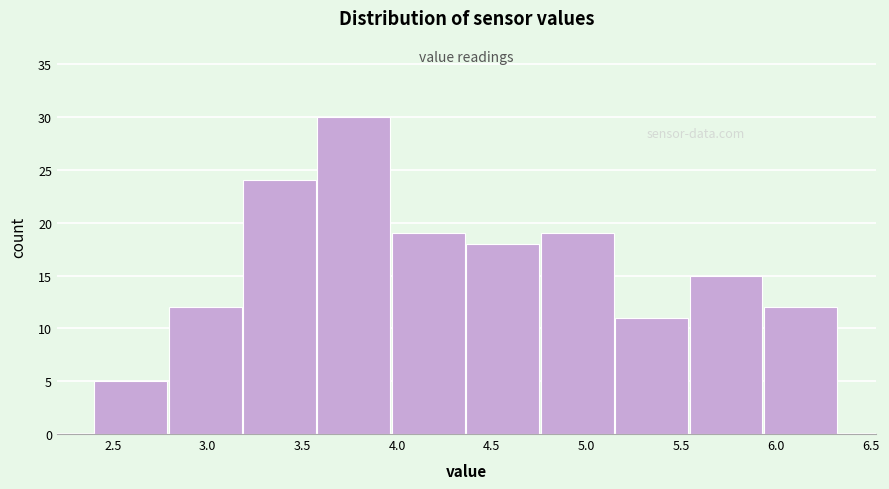

How tall is the bar that spans 4.75 to 5.15 on the x-axis? Neither the bar edges nor the heights are printed on the chart, so give them approximately, as read against the axes.

19